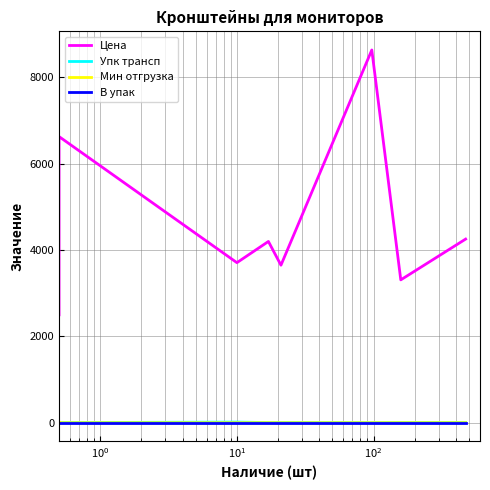

What is the difference between the maximum and minimum values in the Упк трансп series?

14.0